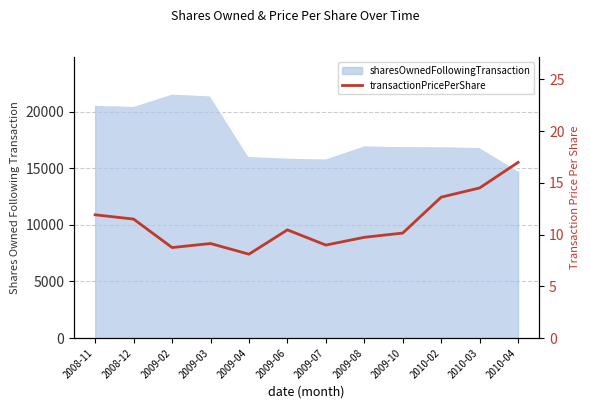

What is the difference between the second highest and second lowest values?

5.8